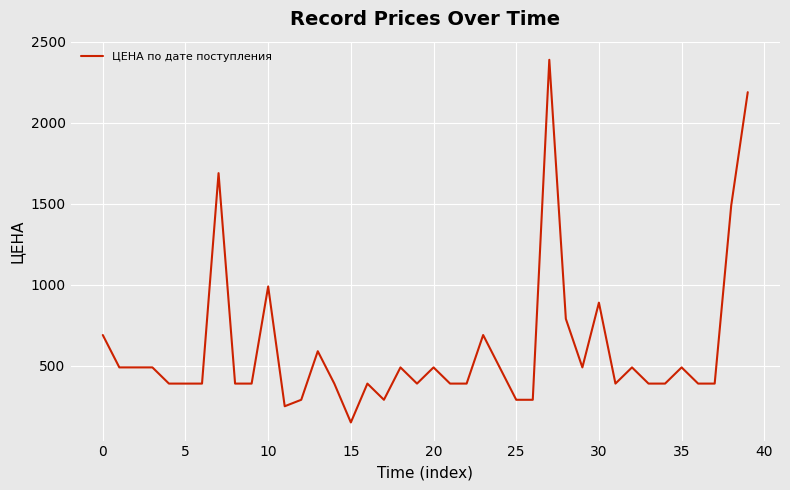

What is the minimum value shown in the chart?

150